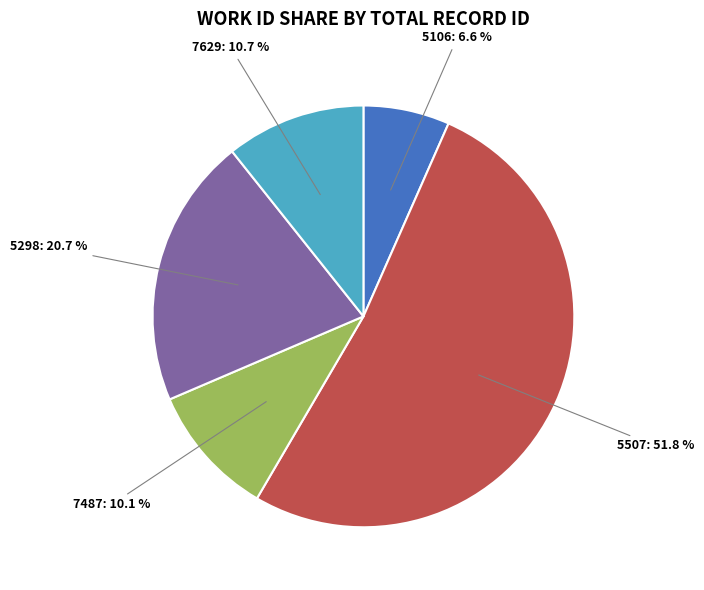

Is 5507 the majority of the pie?

Yes